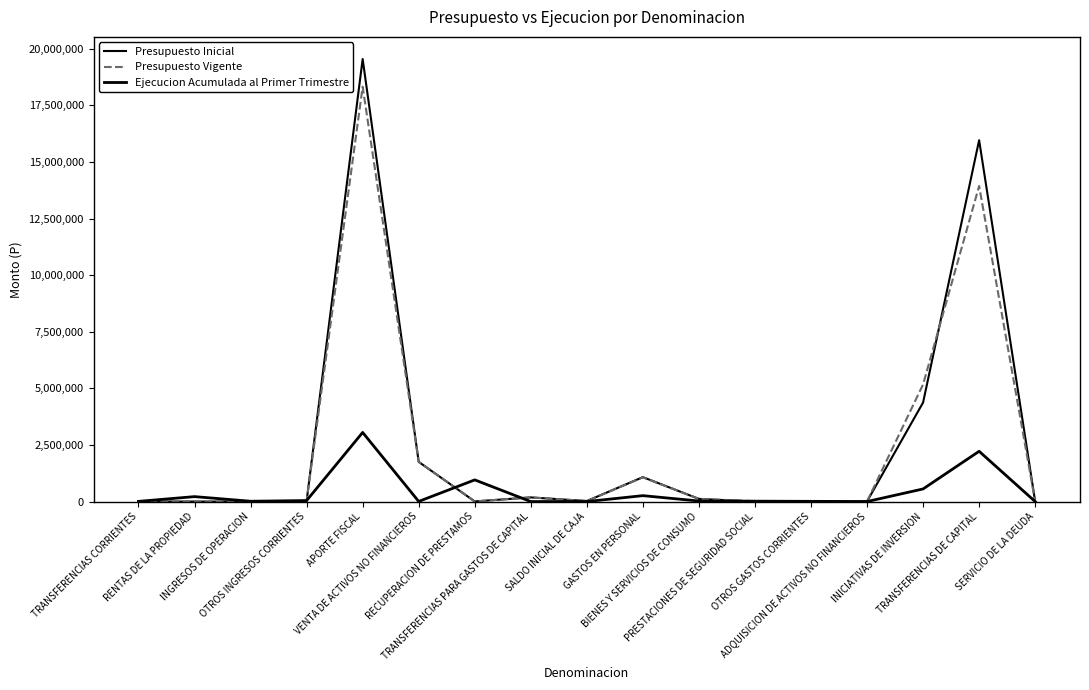

Is it true that Presupuesto Inicial equals 1077757 at GASTOS EN PERSONAL?

True